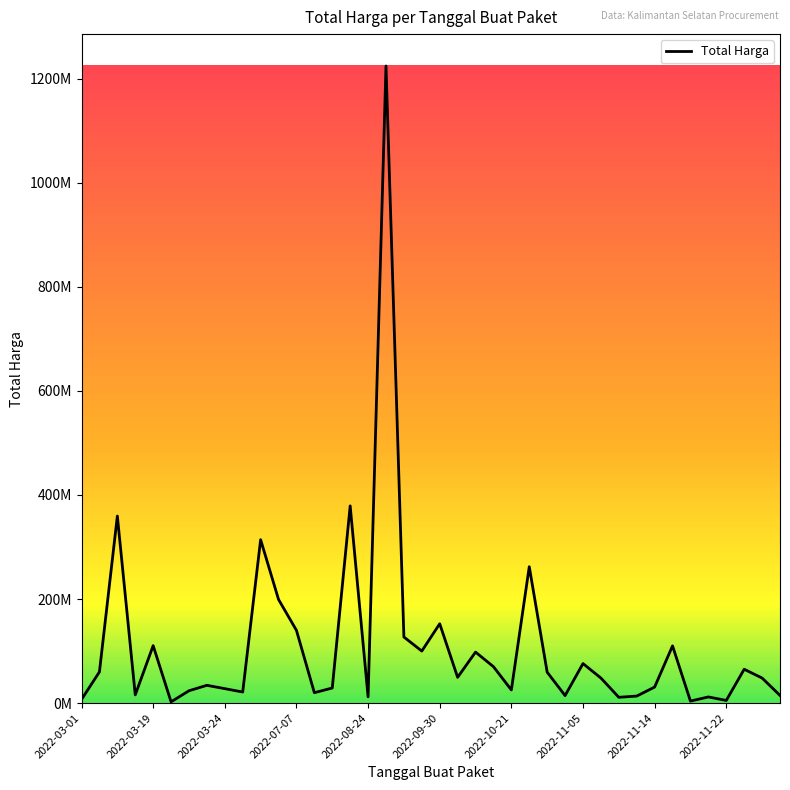

What is the value of the 28th point from the left?

14400000